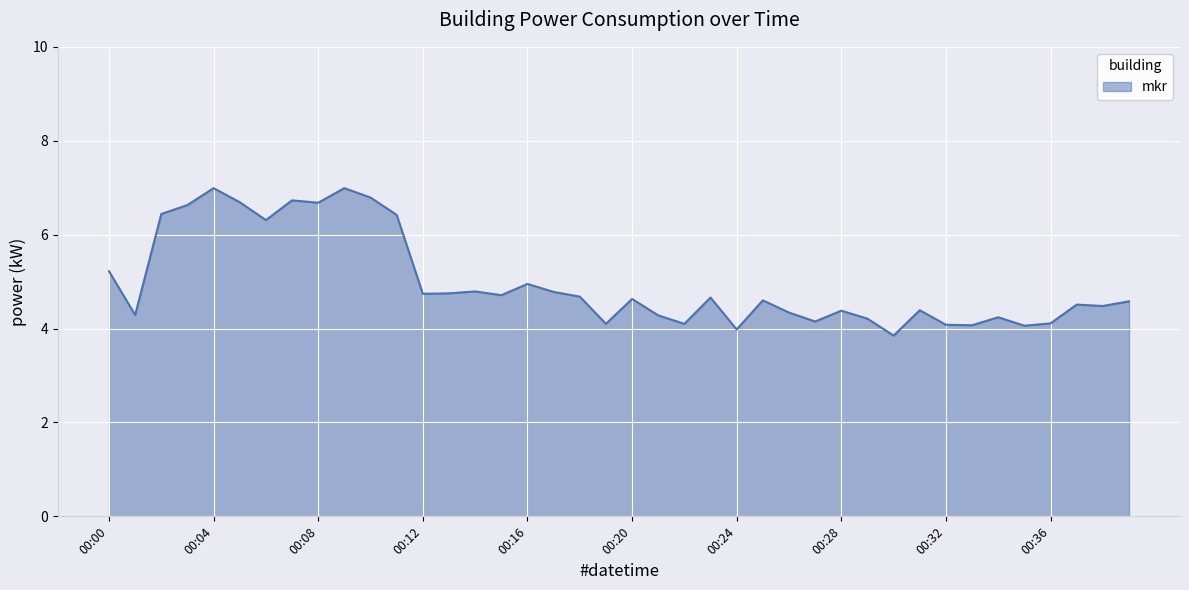

What is the difference between the maximum and minimum values?

3.1